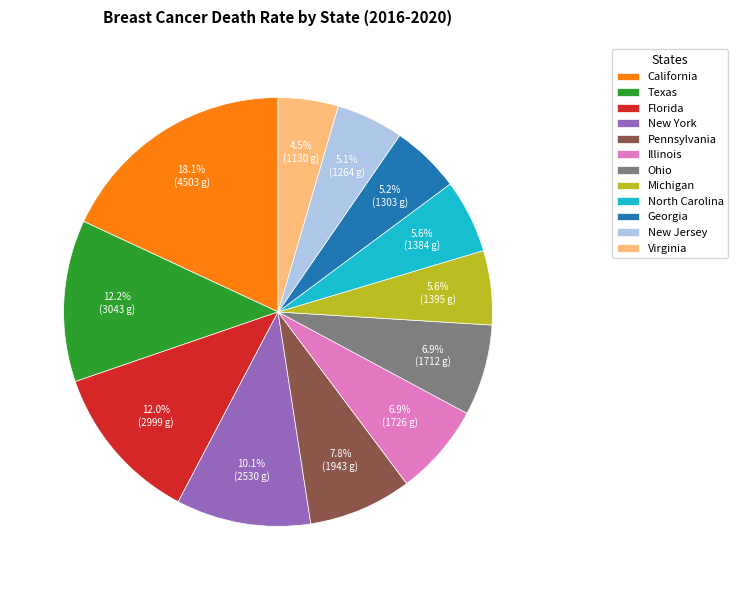

How much of the chart is everything except California?

81.9%